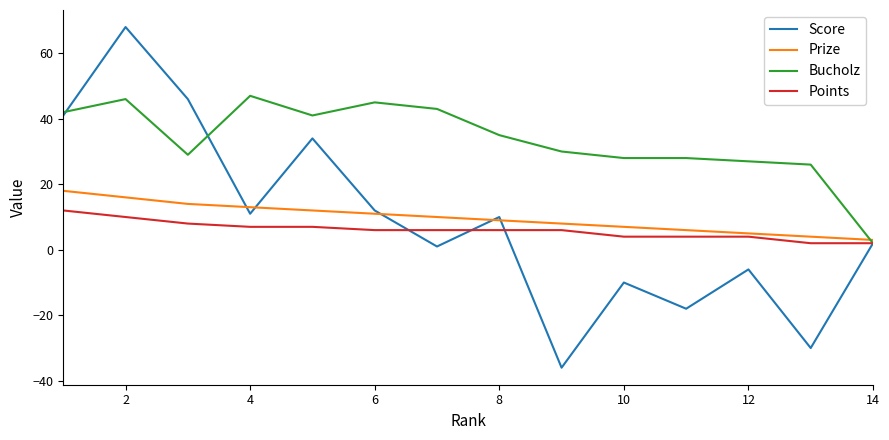

What is the minimum value for Prize?

3